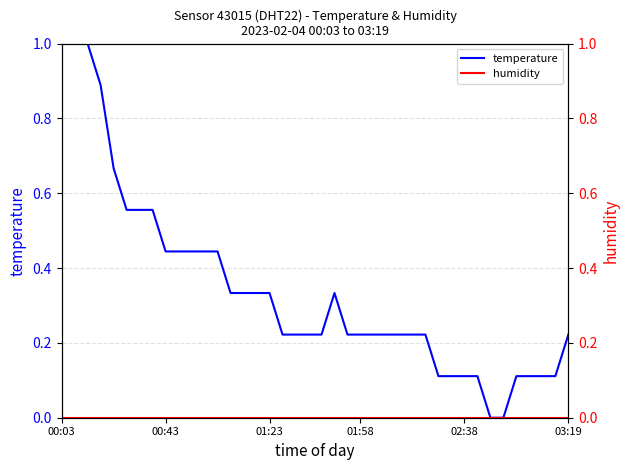

How many lines are shown in the chart?

2